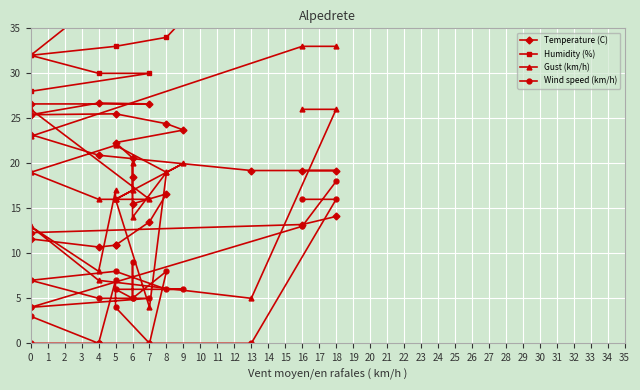

Is the value of Temperature (C) at 0 greater than the value of Wind speed (km/h) at 5?

Yes